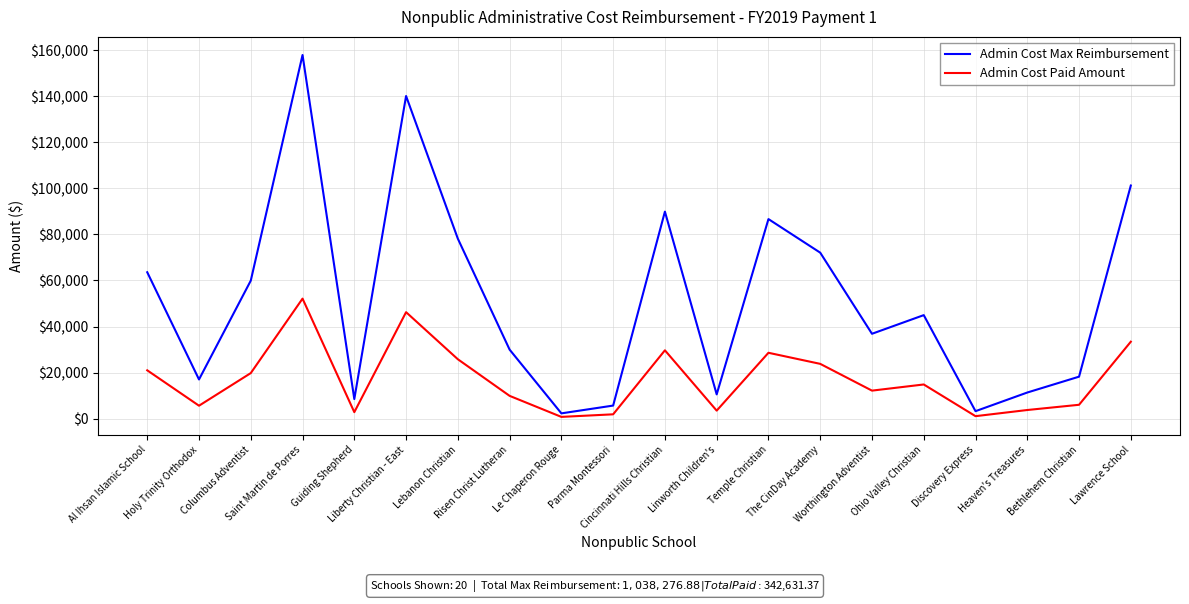

True or false: Admin Cost Max Reimbursement has more than 2 interior local peaks.

True